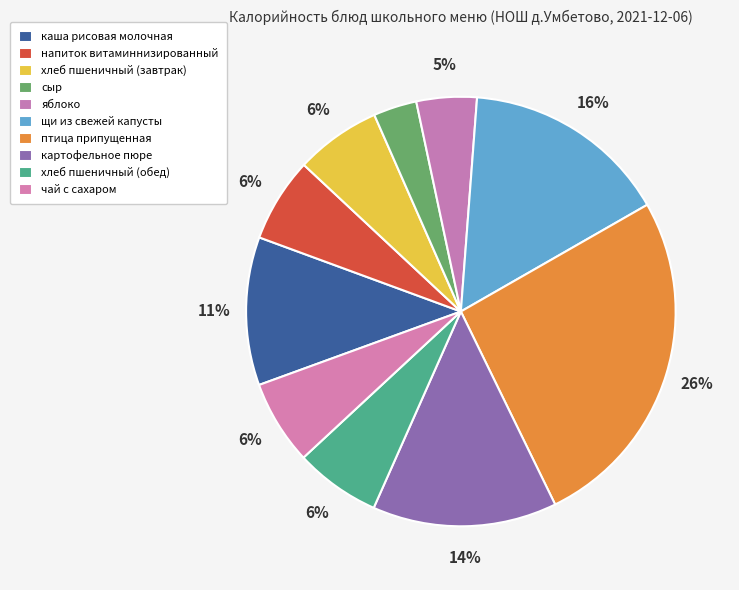

Is there a majority slice in this chart?

No